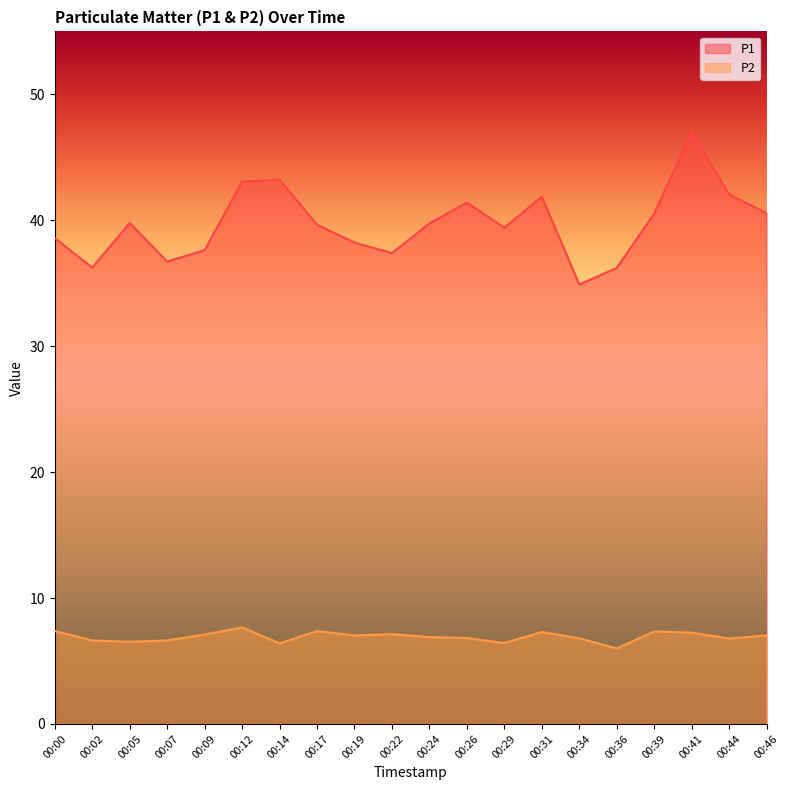

True or false: P2 and P1 intersect in this chart.

False